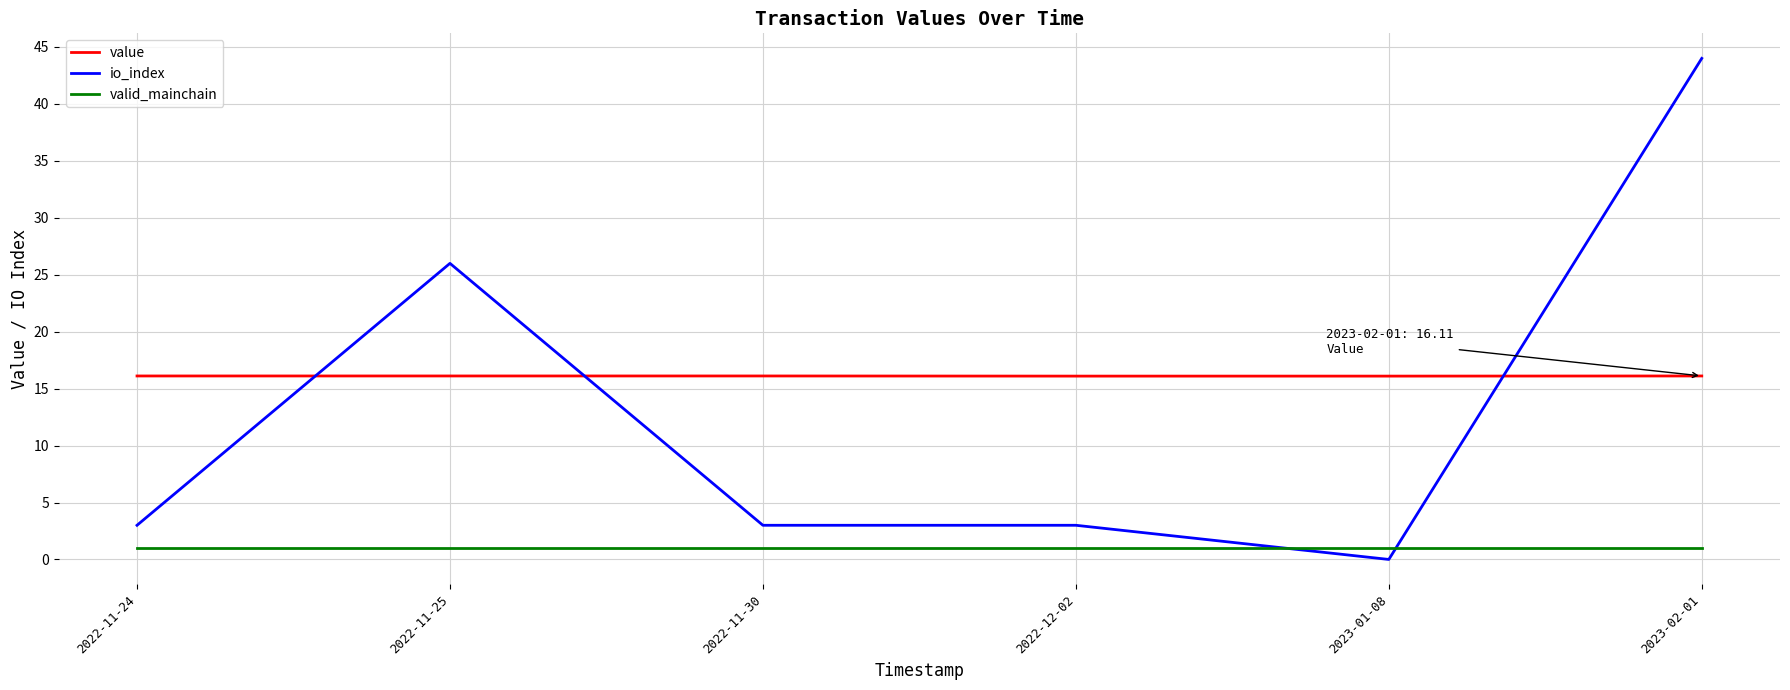

Reading left to right, transcribe all the data shown in this chart.

value: 2022-11-24=16.1	2022-11-25=16.1	2022-11-30=16.1	2022-12-02=16.1	2023-01-08=16.1	2023-02-01=16.1
io_index: 2022-11-24=3.0	2022-11-25=26.0	2022-11-30=3.0	2022-12-02=3.0	2023-01-08=0.0	2023-02-01=44.0
valid_mainchain: 2022-11-24=1.0	2022-11-25=1.0	2022-11-30=1.0	2022-12-02=1.0	2023-01-08=1.0	2023-02-01=1.0